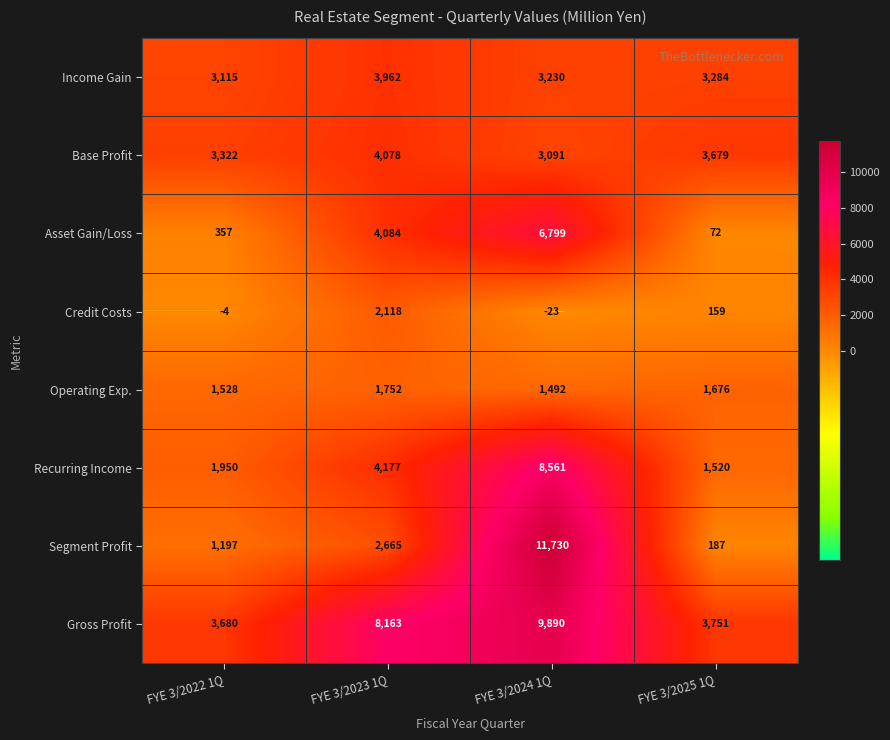

What is the sum of all Base Profit values?

14170